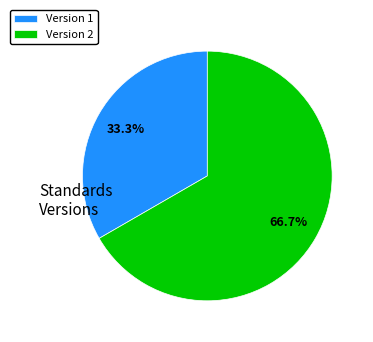

Combined, do Version 2 and Version 1 account for over 50%?

Yes